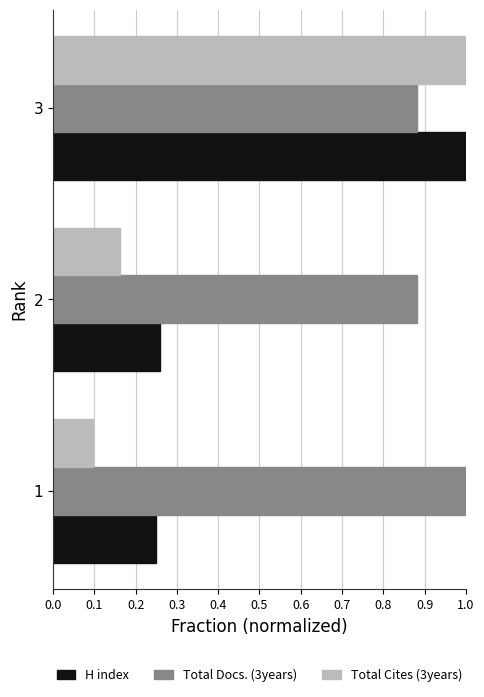

What is the spread (max minus min) of values at 2?

0.7